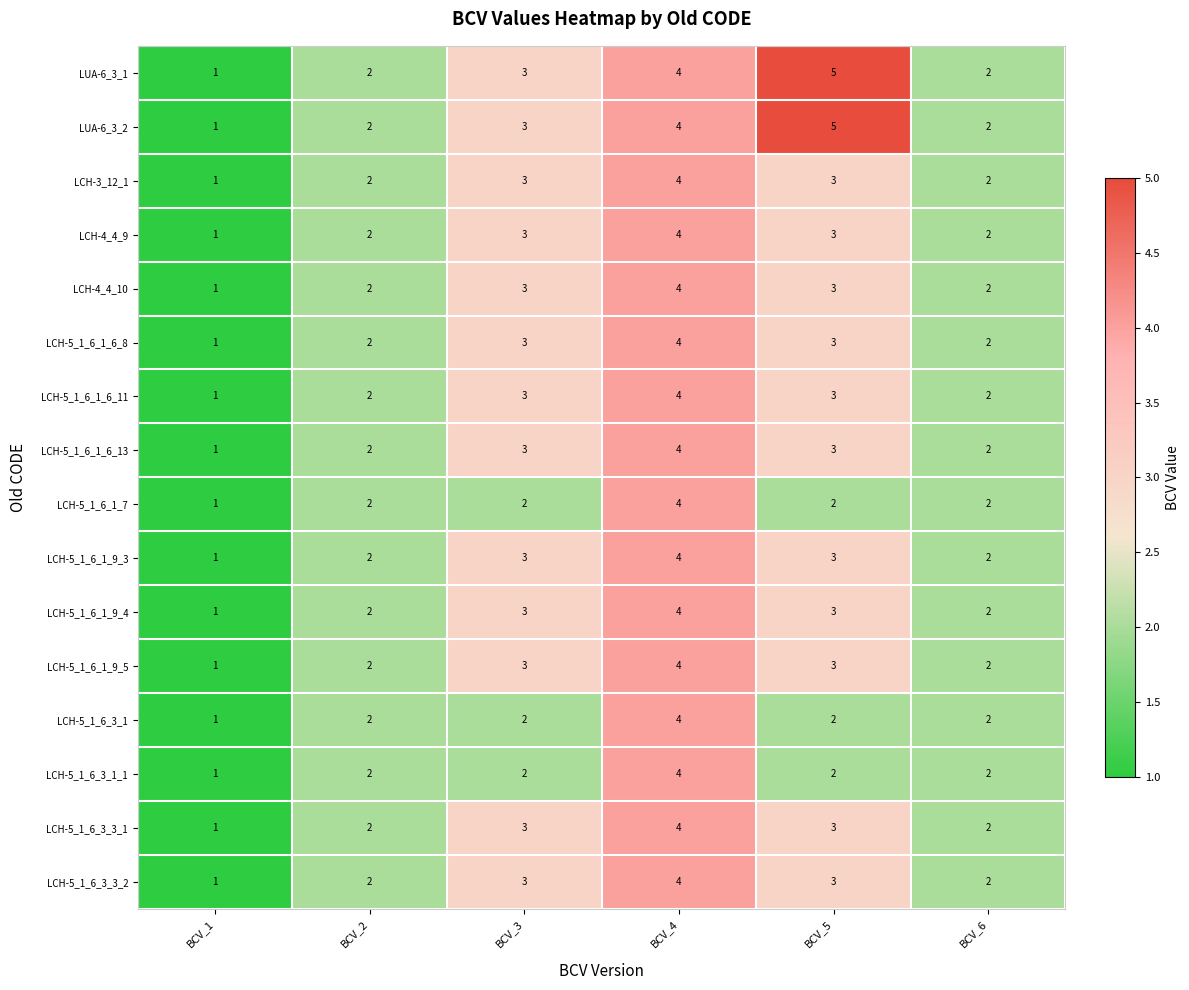

What is the total value across all series at BCV_1?

16